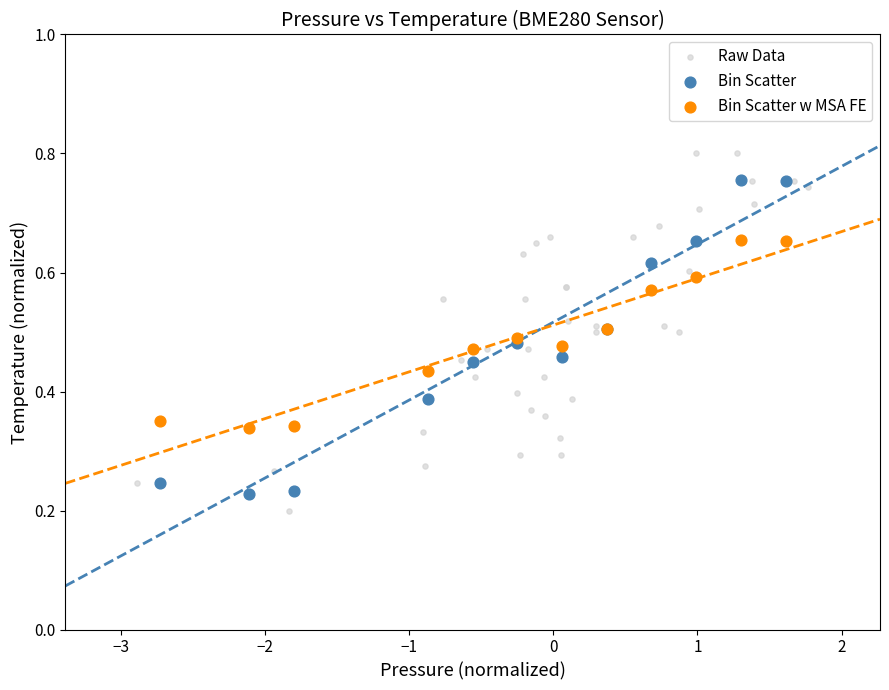

Which series reaches the maximum Y coordinate?

Raw Data